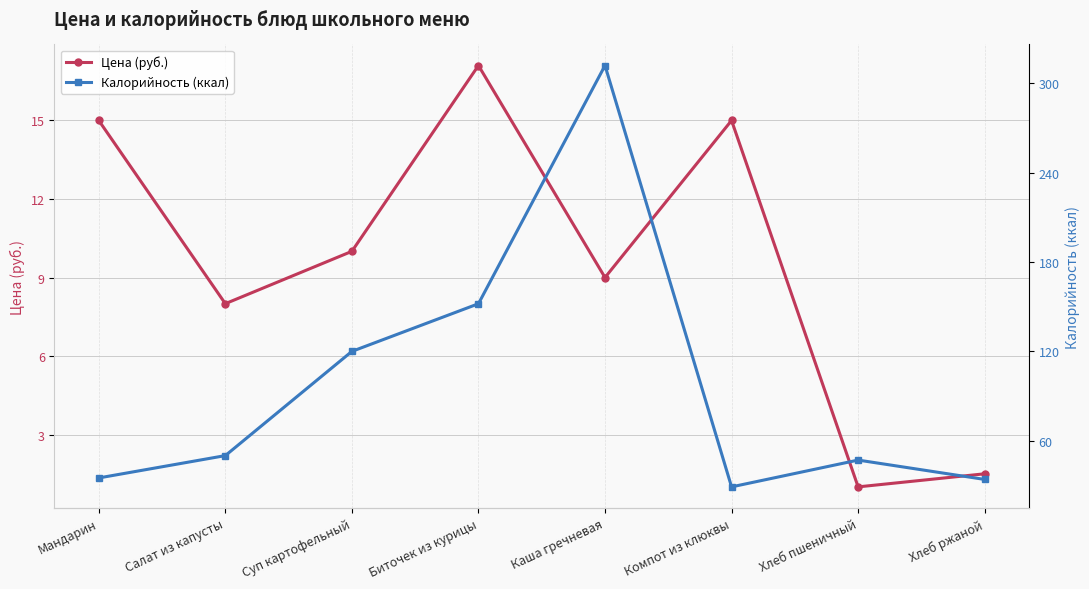

In Цена (руб.), how many points are lower than both neighbors (excluding endpoints)?

3